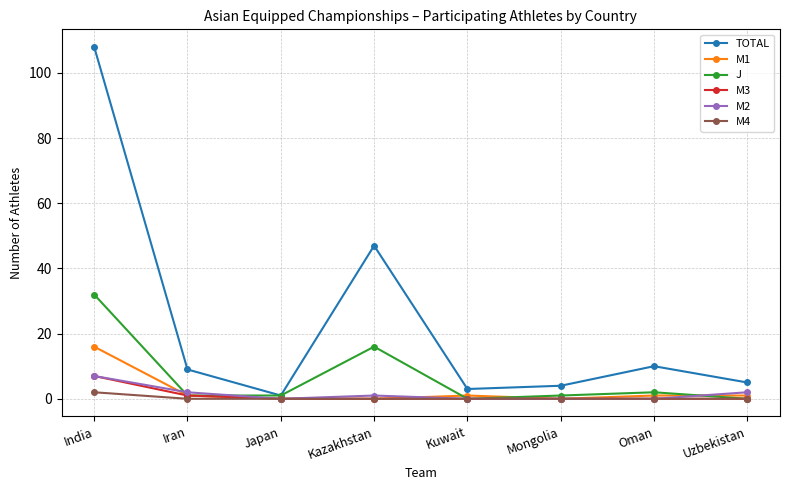

Reading right to left, extract all data points from this chart.

TOTAL: Uzbekistan=5	Oman=10	Mongolia=4	Kuwait=3	Kazakhstan=47	Japan=1	Iran=9	India=108
M1: Uzbekistan=1	Oman=1	Mongolia=0	Kuwait=1	Kazakhstan=0	Japan=0	Iran=1	India=16
J: Uzbekistan=0	Oman=2	Mongolia=1	Kuwait=0	Kazakhstan=16	Japan=1	Iran=1	India=32
M3: Uzbekistan=0	Oman=0	Mongolia=0	Kuwait=0	Kazakhstan=0	Japan=0	Iran=1	India=7
M2: Uzbekistan=2	Oman=0	Mongolia=0	Kuwait=0	Kazakhstan=1	Japan=0	Iran=2	India=7
M4: Uzbekistan=0	Oman=0	Mongolia=0	Kuwait=0	Kazakhstan=0	Japan=0	Iran=0	India=2